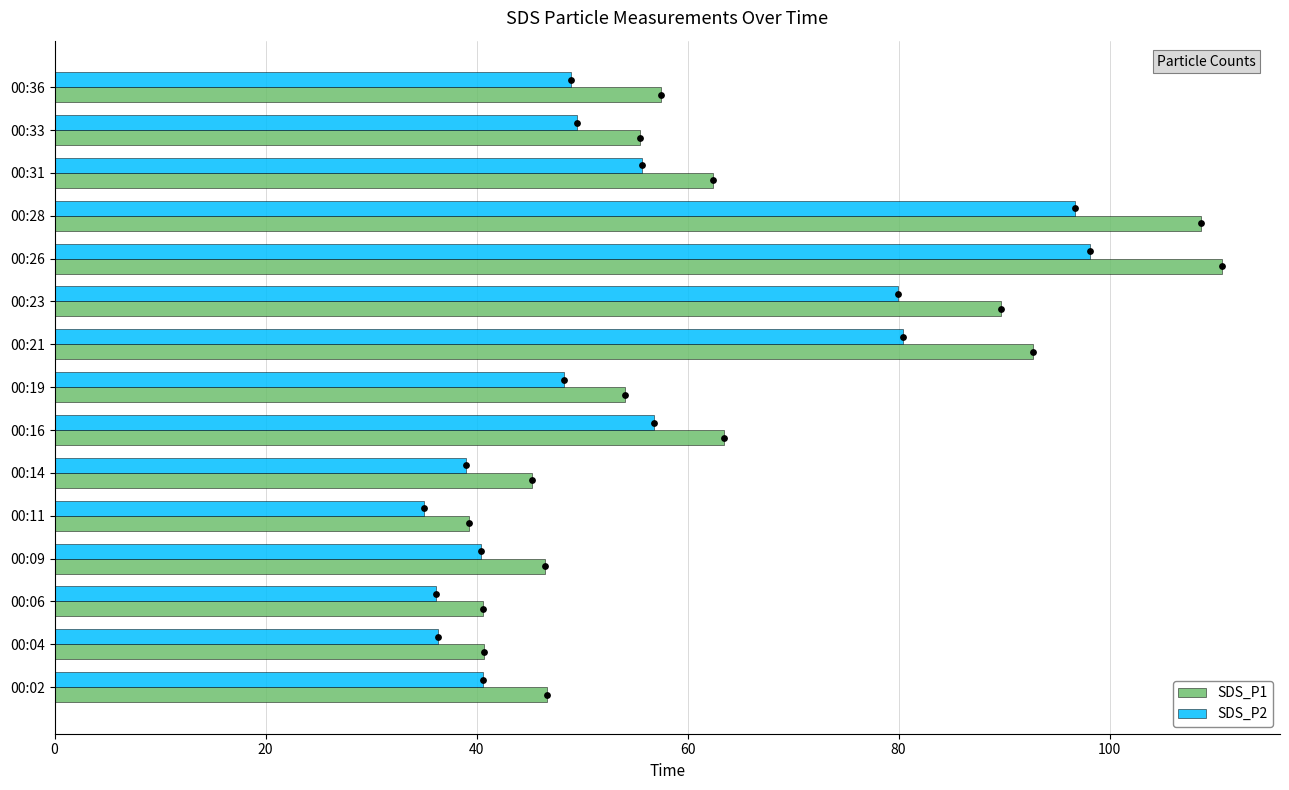

At how many categories does at least one series exceed 58?

6